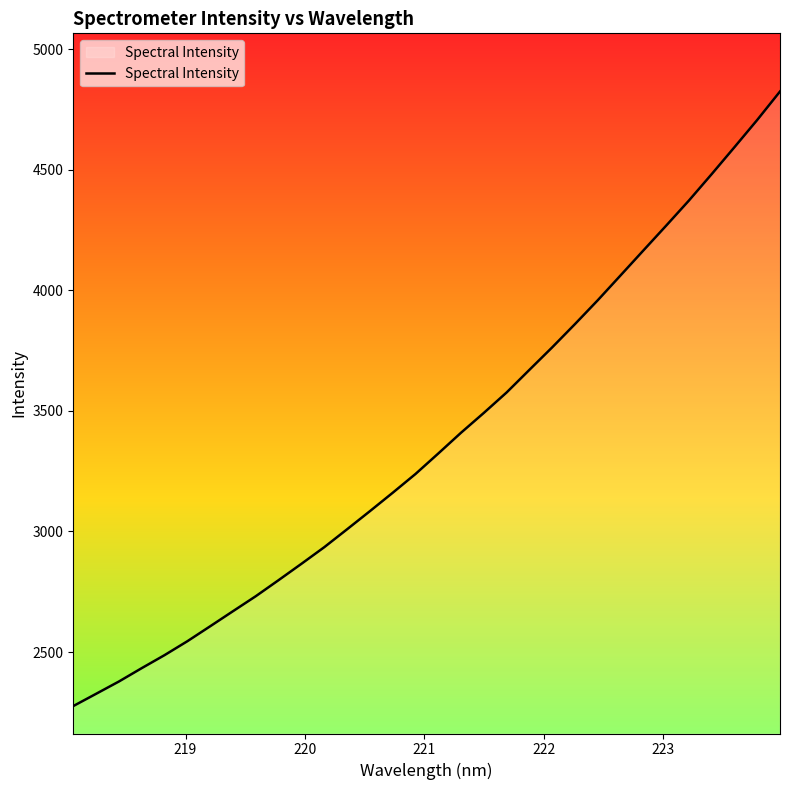

What is the difference between the maximum and minimum values?

2549.0